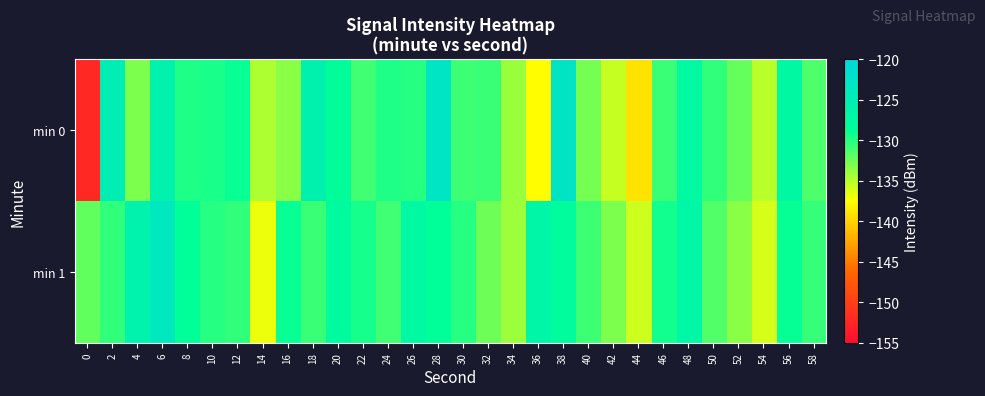

Reading left to right, list all the values displayed in this chart.

min 0: 0=-152.2	2=-125.0	4=-133.1	6=-125.9	8=-129.8	10=-129.6	12=-129.1	14=-134.6	16=-133.4	18=-125.8	20=-128.5	22=-131.0	24=-129.8	26=-130.1	28=-122.9	30=-130.8	32=-130.8	34=-134.0	36=-137.6	38=-122.8	40=-132.8	42=-135.5	44=-139.0	46=-130.8	48=-127.6	50=-130.5	52=-132.3	54=-135.2	56=-127.3	58=-131.4
min 1: 0=-132.1	2=-130.5	4=-126.0	6=-123.7	8=-128.9	10=-130.0	12=-130.5	14=-136.9	16=-129.1	18=-130.8	20=-128.0	22=-129.5	24=-131.0	26=-127.5	28=-128.8	30=-130.1	32=-132.5	34=-134.2	36=-126.7	38=-128.3	40=-130.9	42=-133.1	44=-135.8	46=-129.4	48=-127.1	50=-131.6	52=-133.4	54=-136.0	56=-128.9	58=-130.6